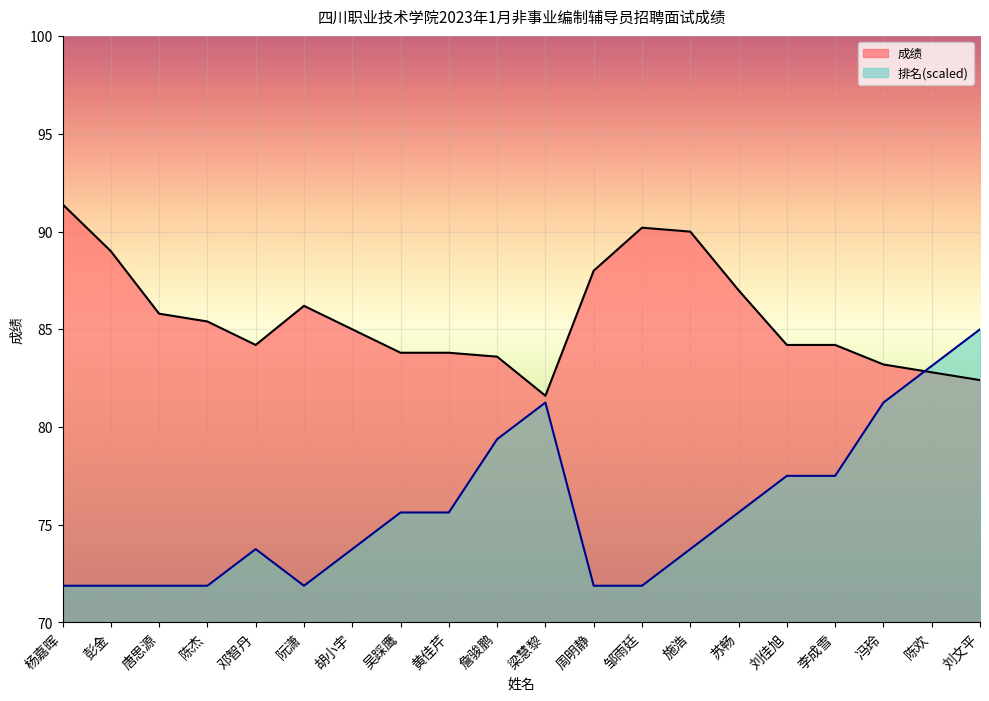

Rank the series by their average value, from highest to lowest.

成绩, 排名(scaled)